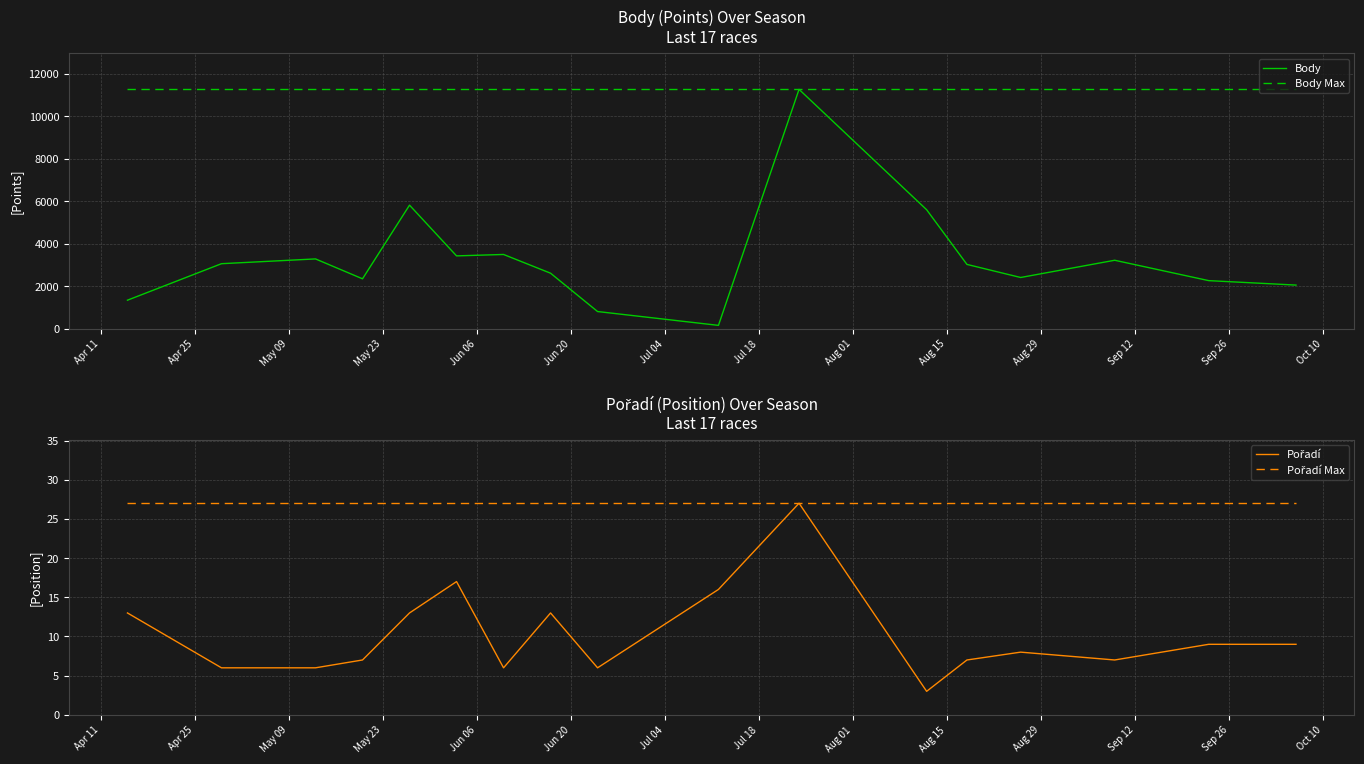

At how many categories does at least one series exceed 8875?

17